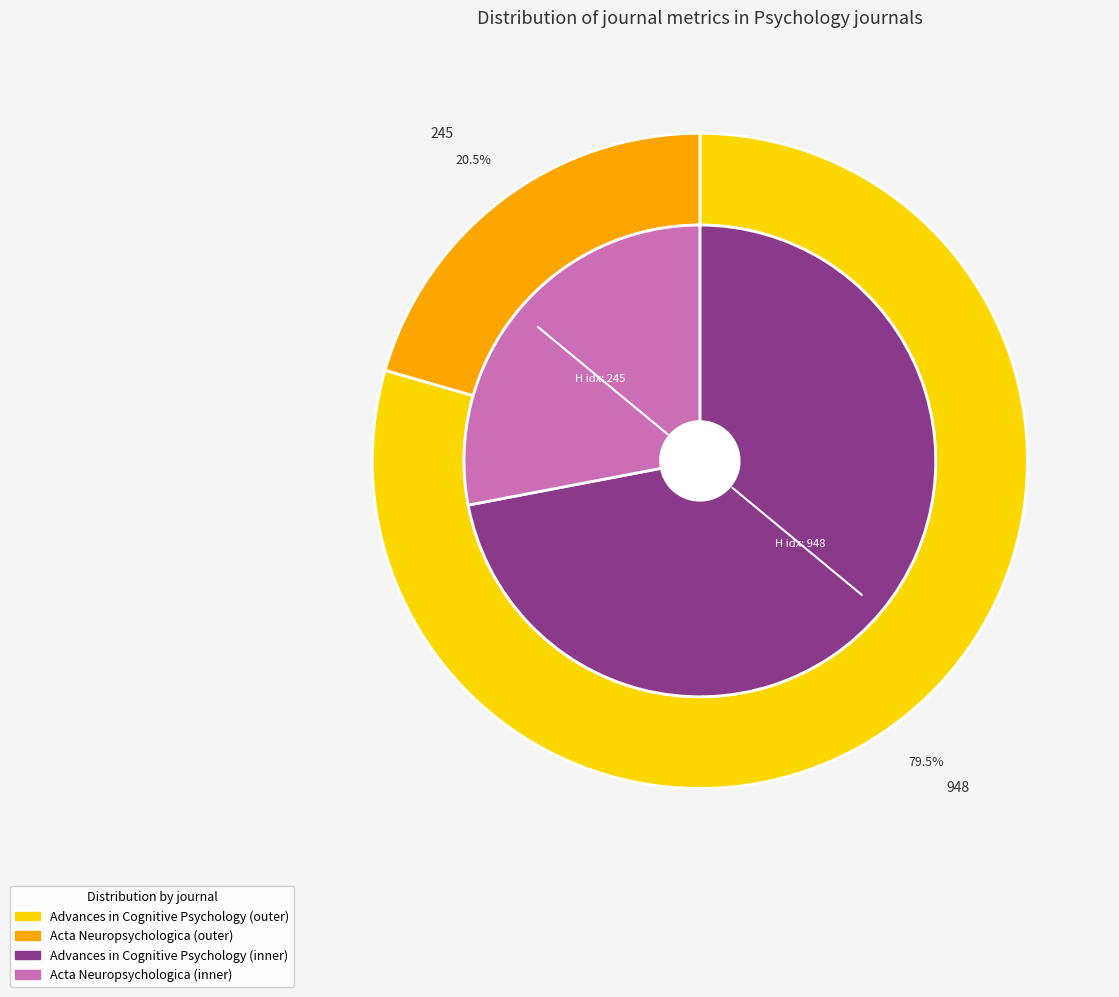

Which series has the widest spread of values?

H index